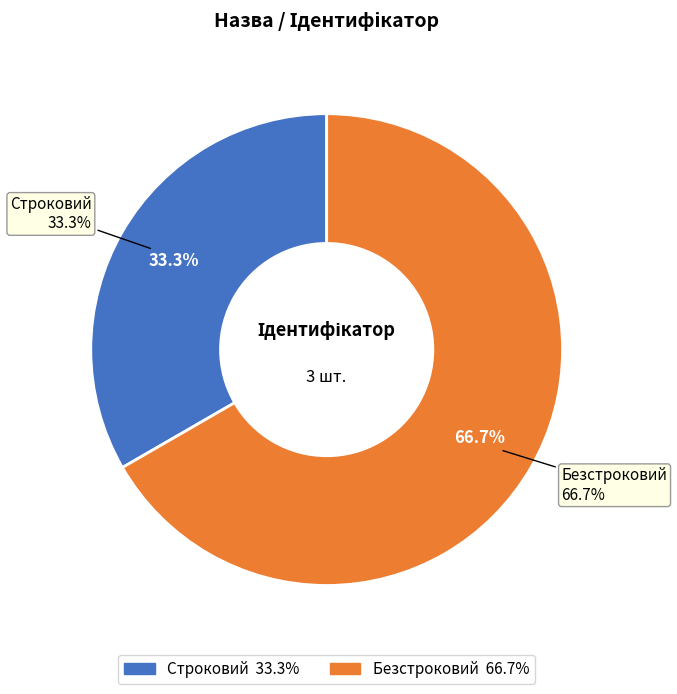

To the nearest percent, what portion does Строковий represent?

33%